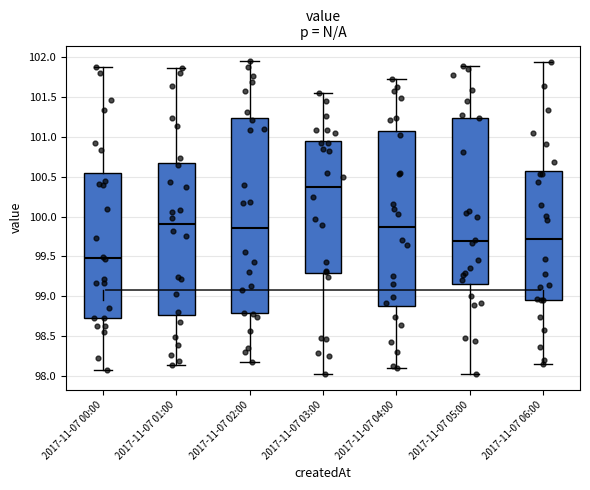

Which box has the lowest median line?

2017-11-07 00:00